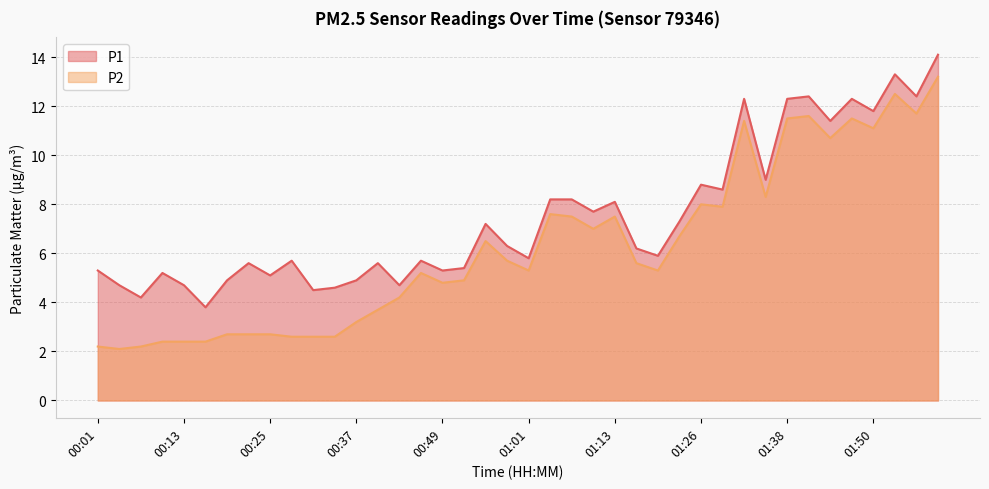

True or false: P2 and P1 intersect in this chart.

False